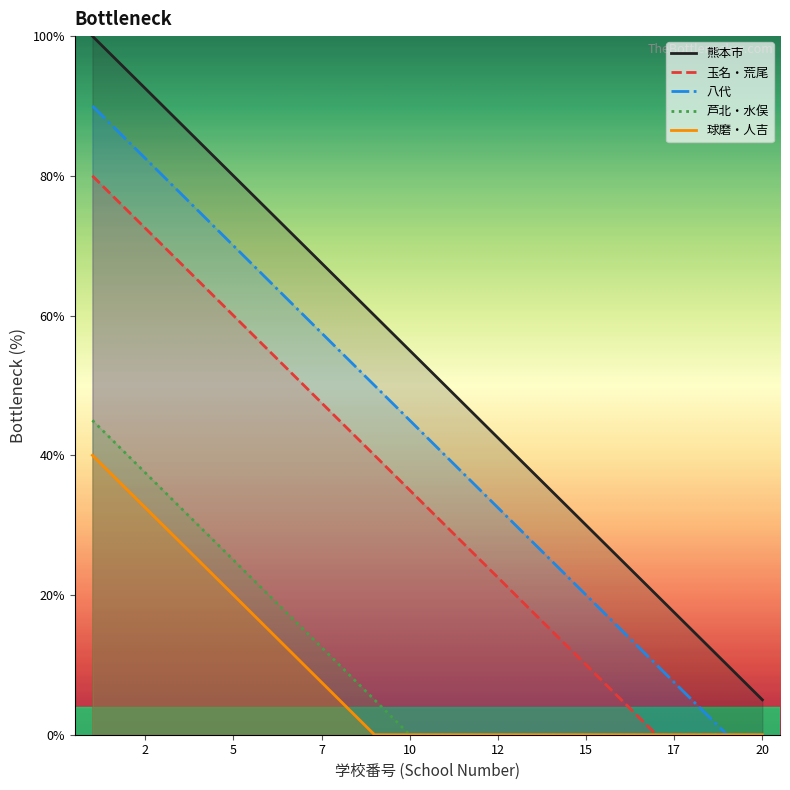

List the series in order of their peak value, highest first.

熊本市, 八代, 玉名・荒尾, 芦北・水俣, 球磨・人吉